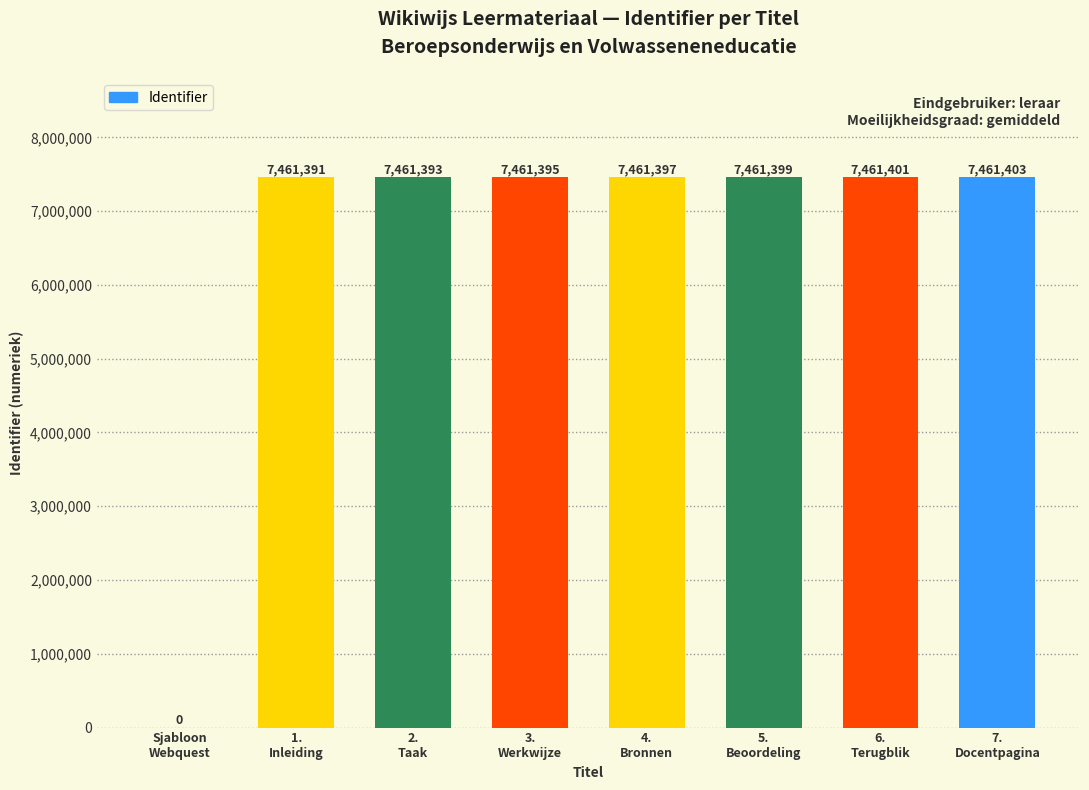

Reading left to right, transcribe all the data shown in this chart.

Sjabloon
Webquest=0	1.
Inleiding=7461391	2.
Taak=7461393	3.
Werkwijze=7461395	4.
Bronnen=7461397	5.
Beoordeling=7461399	6.
Terugblik=7461401	7.
Docentpagina=7461403